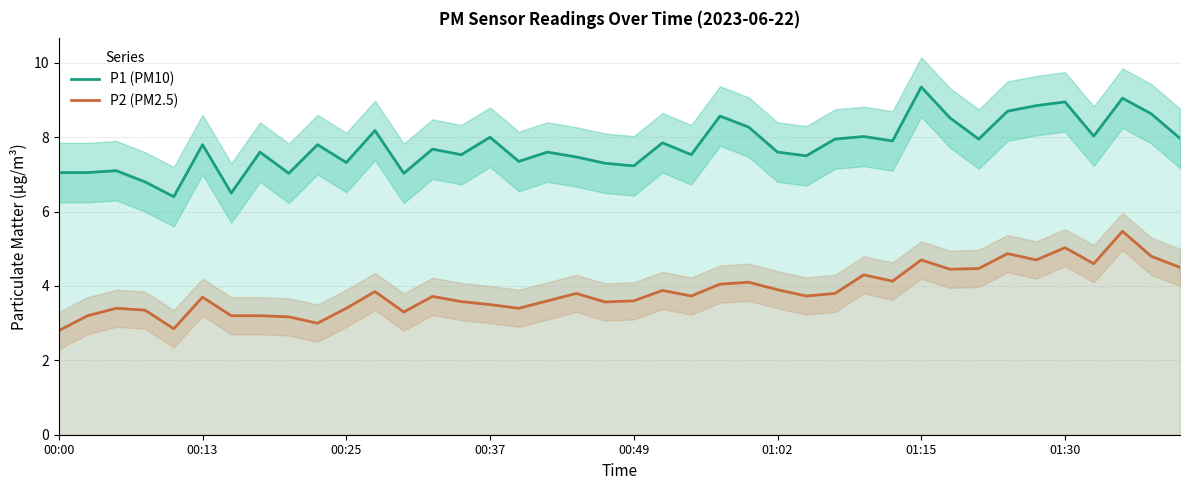

At which category does the chart reach its minimum across all series?

00:00